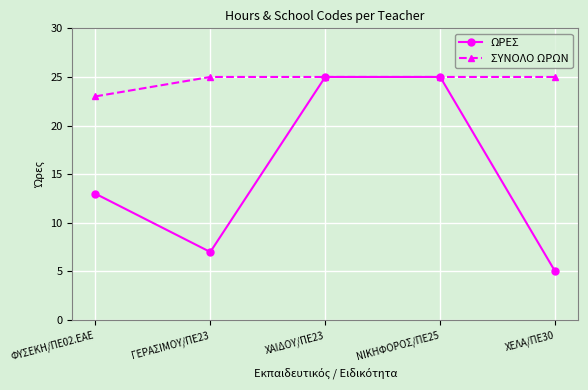

Reading left to right, transcribe all the data shown in this chart.

ΩΡΕΣ: ΦΥΣΕΚΗ/ΠΕ02.ΕΑΕ=13	ΓΕΡΑΣΙΜΟΥ/ΠΕ23=7	ΧΑΙΔΟΥ/ΠΕ23=25	ΝΙΚΗΦΟΡΟΣ/ΠΕ25=25	ΧΕΛΑ/ΠΕ30=5
ΣΥΝΟΛΟ ΩΡΩΝ: ΦΥΣΕΚΗ/ΠΕ02.ΕΑΕ=23	ΓΕΡΑΣΙΜΟΥ/ΠΕ23=25	ΧΑΙΔΟΥ/ΠΕ23=25	ΝΙΚΗΦΟΡΟΣ/ΠΕ25=25	ΧΕΛΑ/ΠΕ30=25